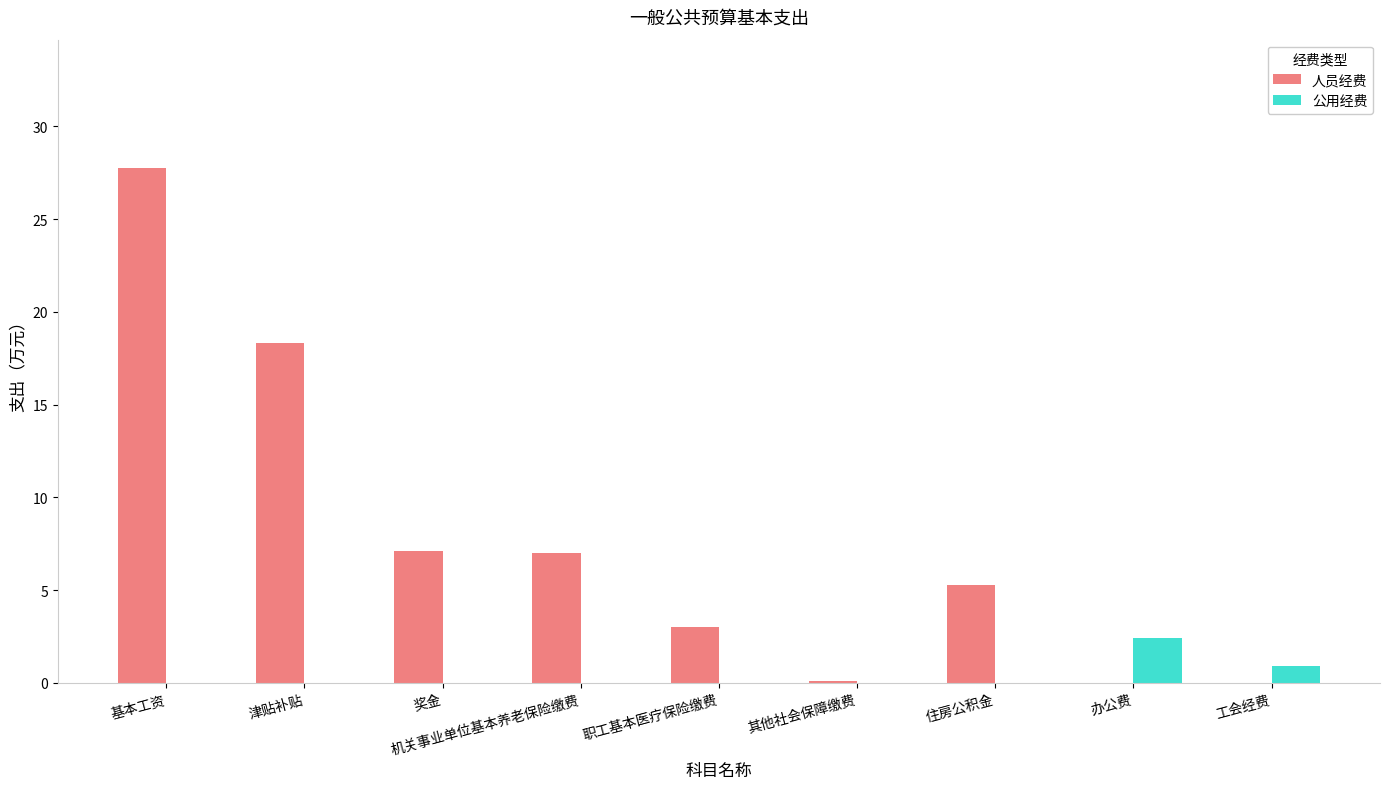

At which label is 公用经费 closest to 1?

工会经费